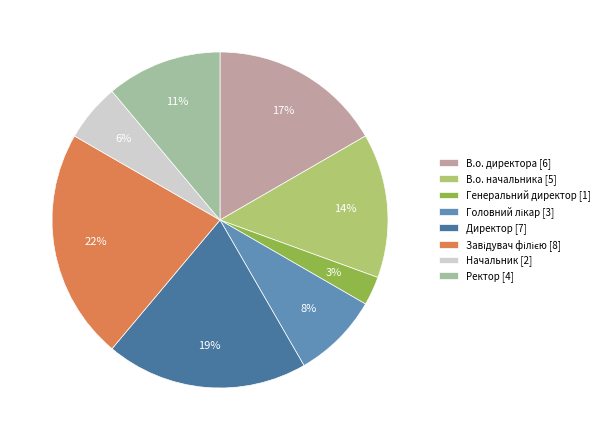

To the nearest percent, what is the combined percentage of В.о. начальника and Ректор?

25%